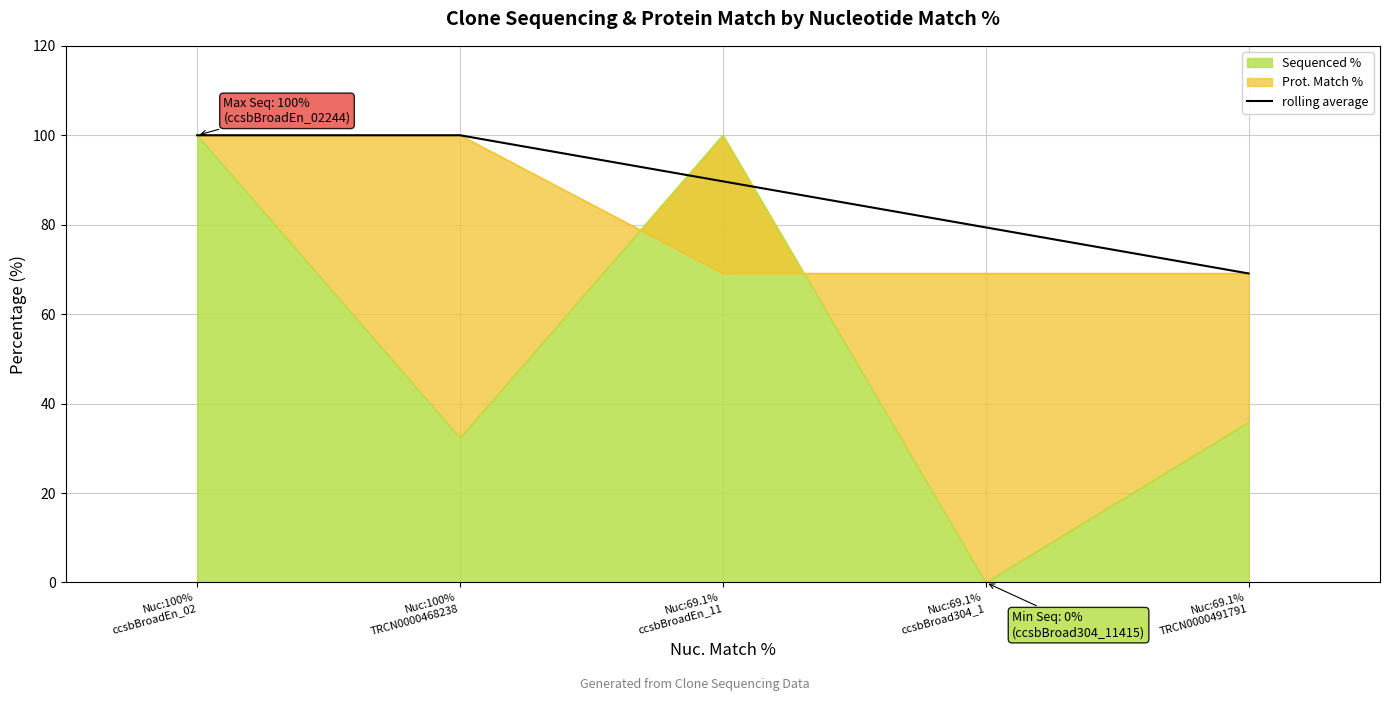

Rank the categories by value from lowest to highest.

Nuc:69.1%
TRCN0000491791, Nuc:69.1%
ccsbBroad304_1, Nuc:69.1%
ccsbBroadEn_11, Nuc:100%
ccsbBroadEn_02, Nuc:100%
TRCN0000468238